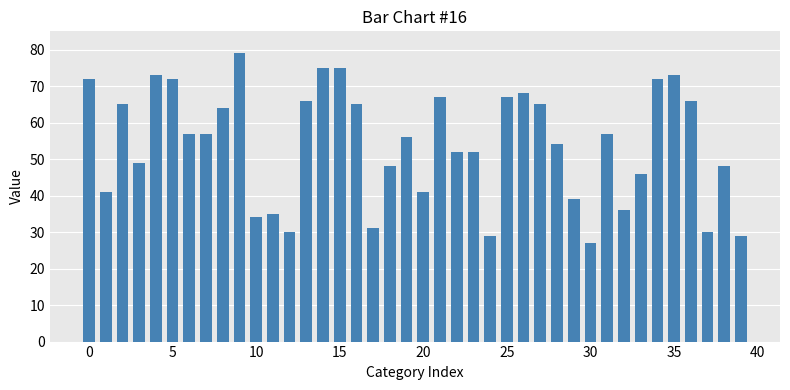

What is the greatest value displayed?

79